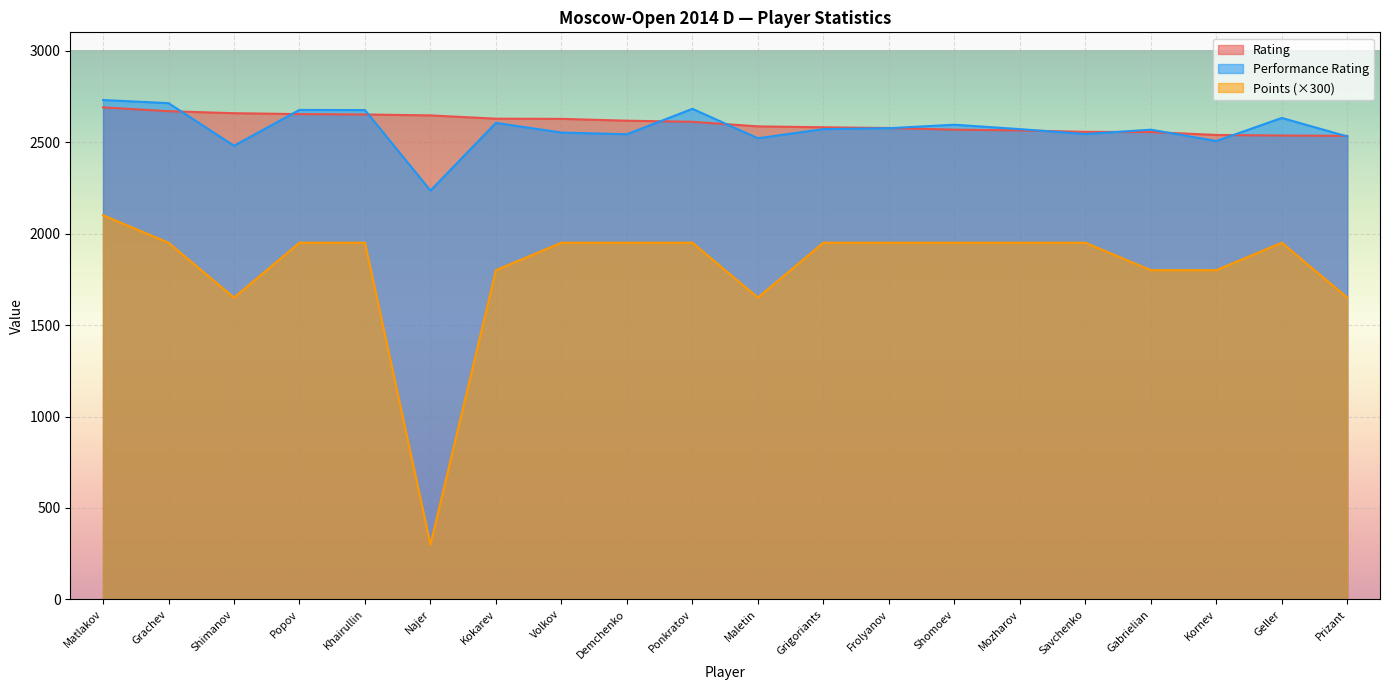

True or false: Points and Performance Rating cross at least once.

False